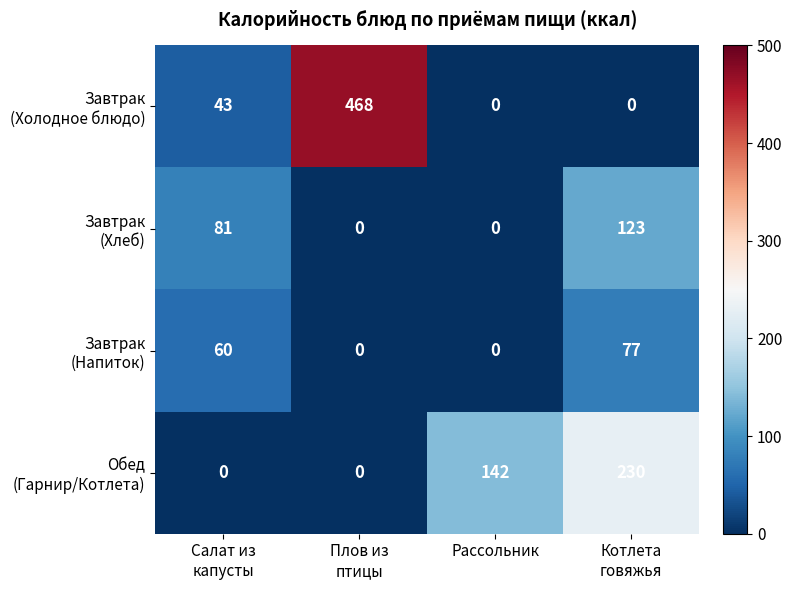

At how many categories does at least one series exceed 58?

4